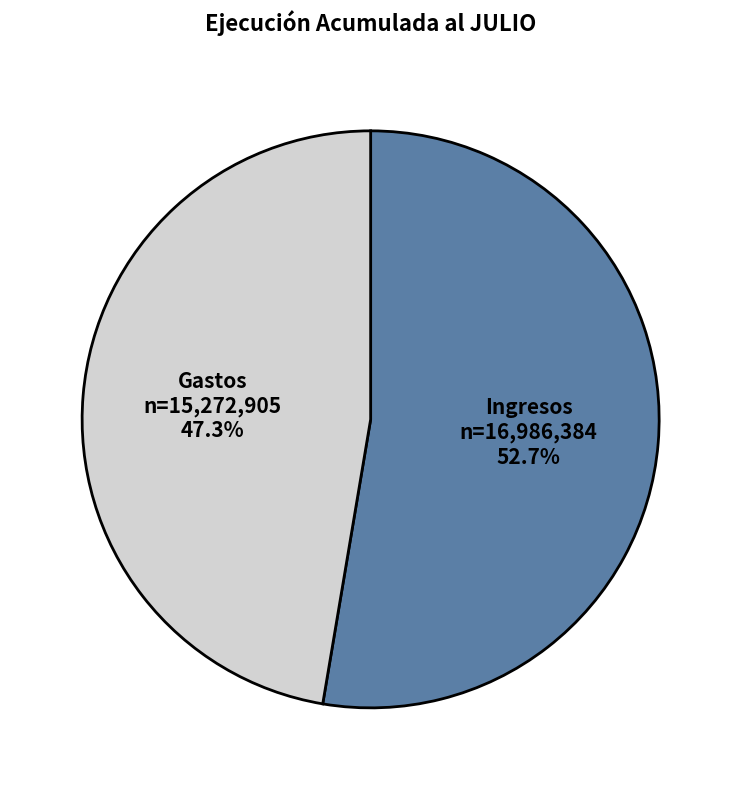

What is the largest slice in the pie chart?

Ingresos